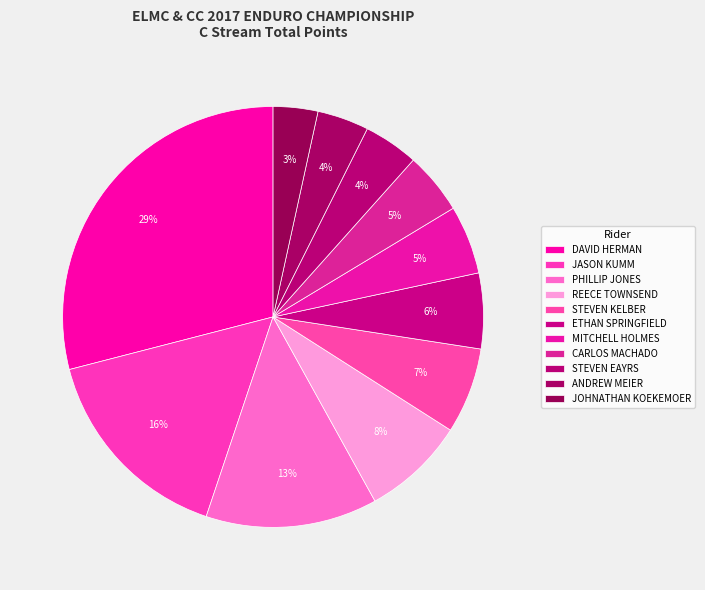

How many segments does this pie chart have?

11